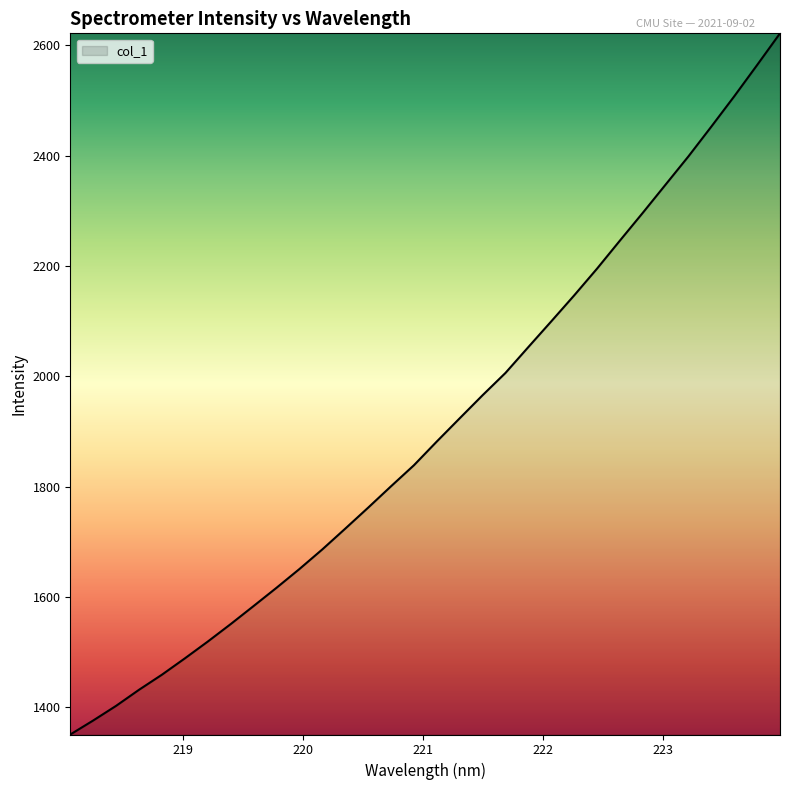

What is the maximum value shown in the chart?

2622.0